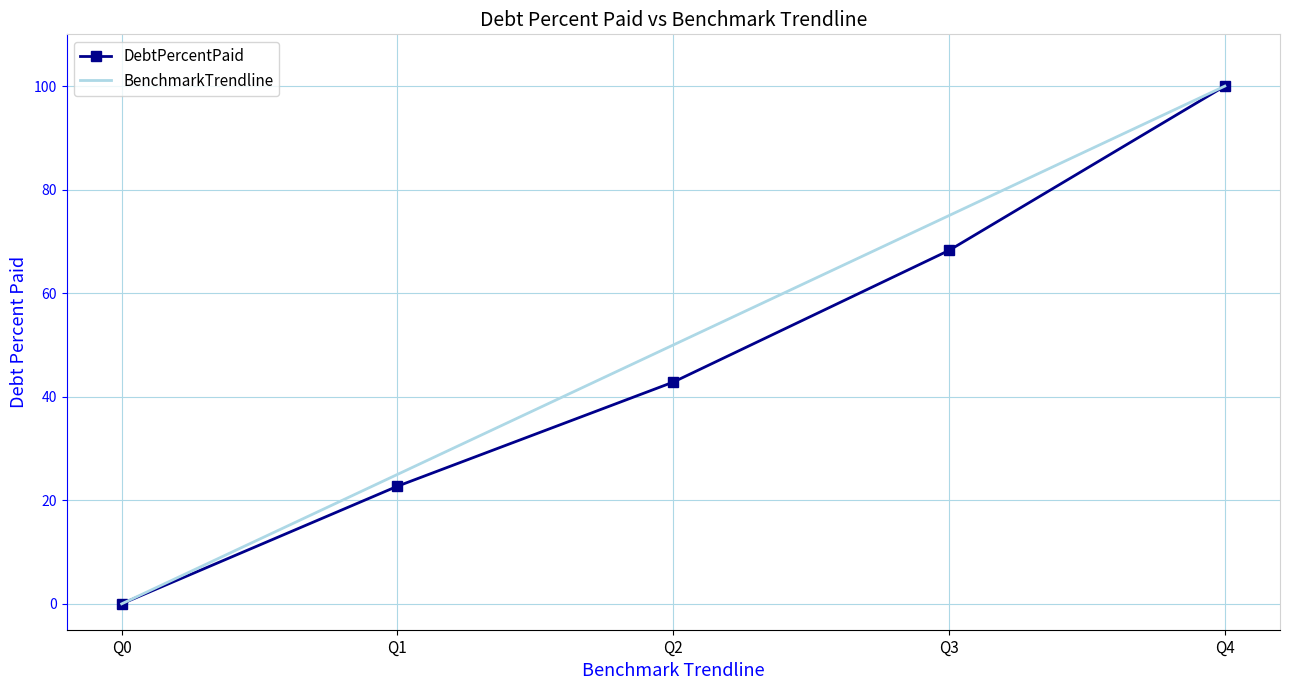

True or false: BenchmarkTrendline has a value of 100.0 at Q4.

True